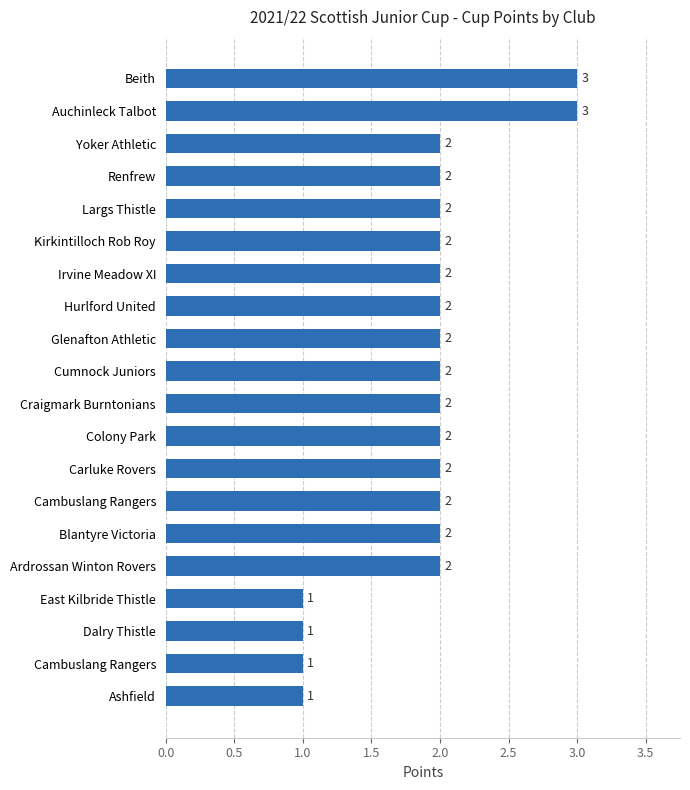

How many values are between 2 and 3?

16